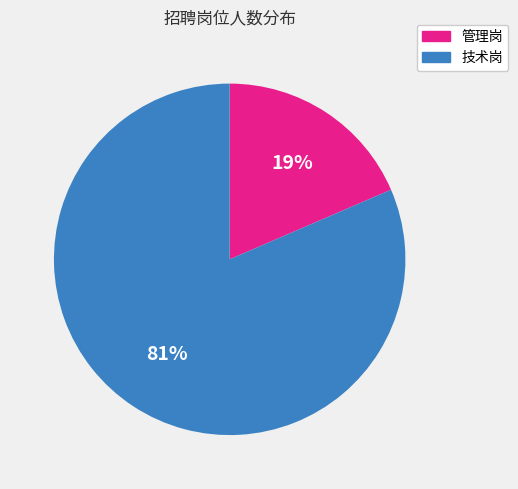

Does any single category account for the majority?

Yes